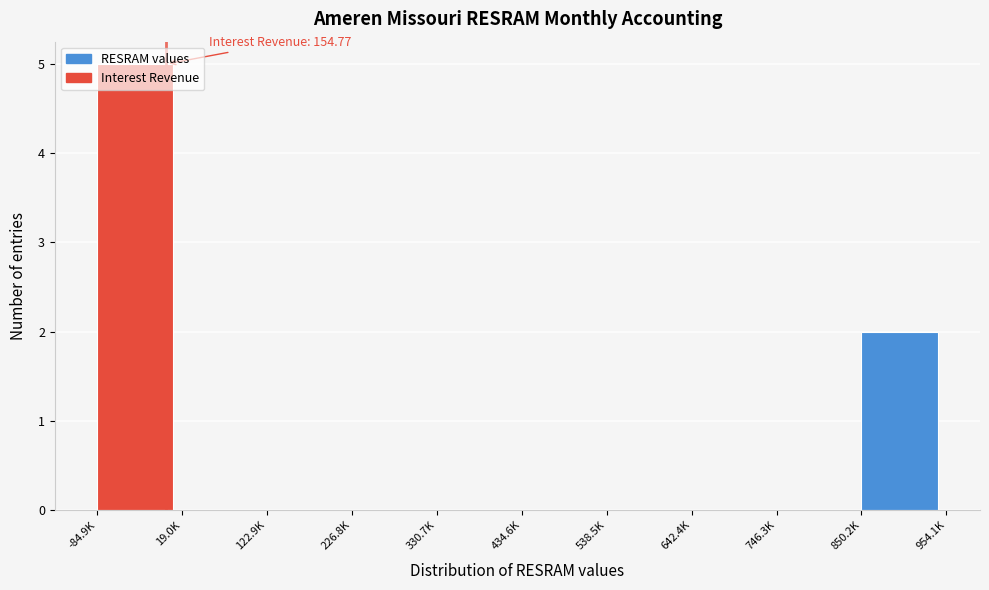

The value at -84.9K is 3. True or false?

False